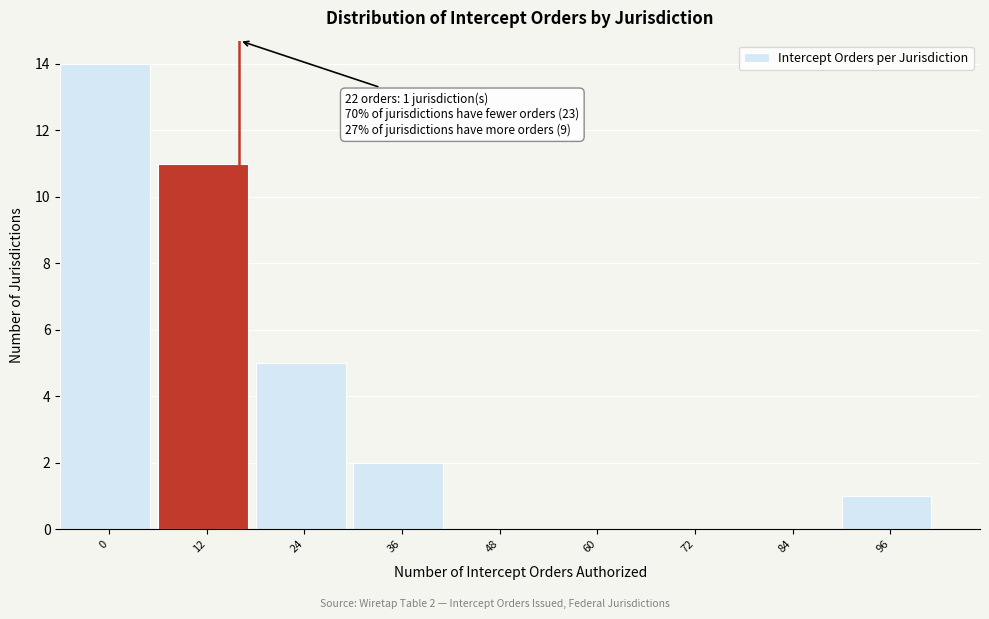

Reading right to left, what are all the values shown in this chart?

96=1	84=0	72=0	60=0	48=0	36=2	24=5	12=11	0=14